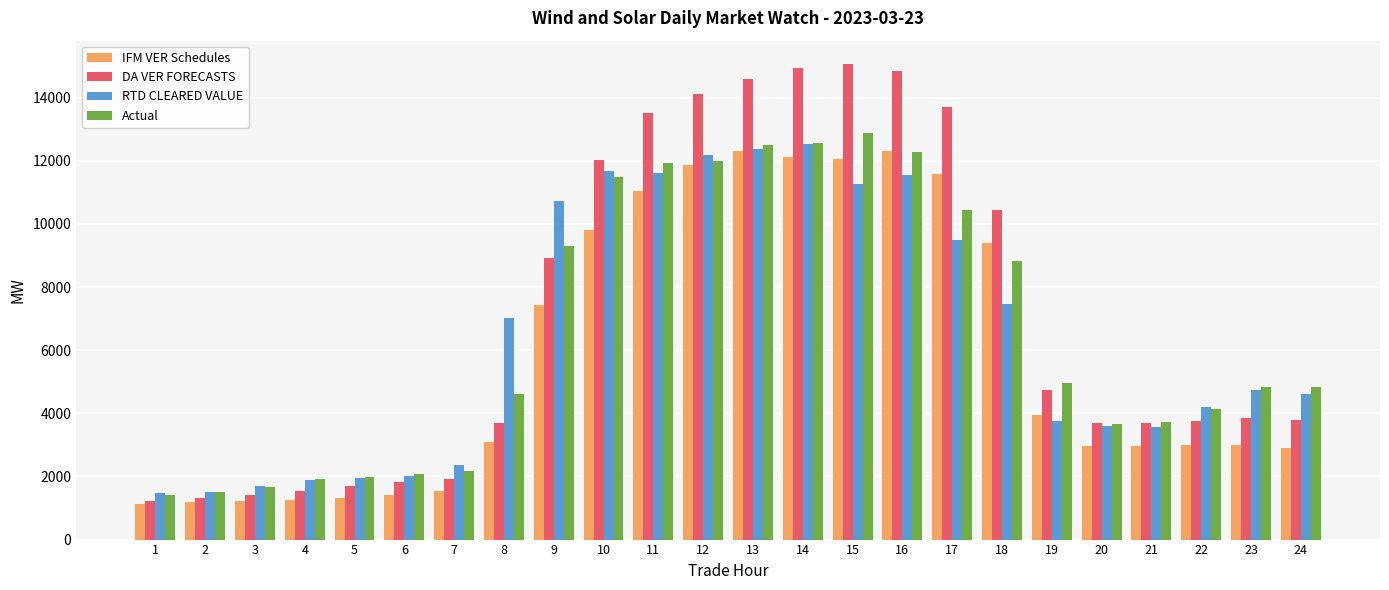

What is the total value across all series at 5?

6931.3